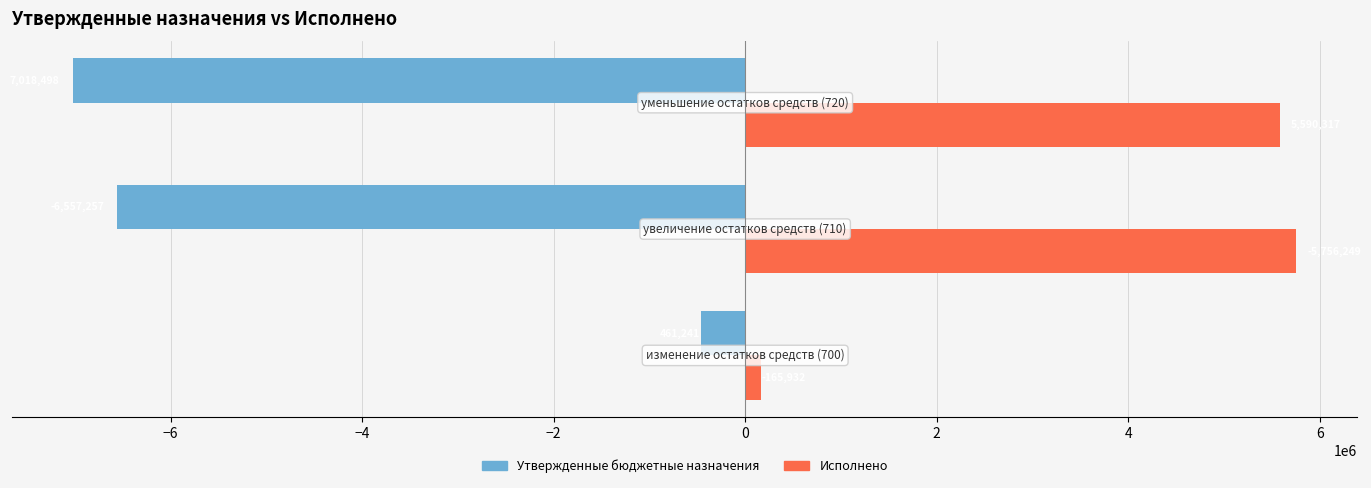

Reading left to right, transcribe all the data shown in this chart.

Утвержденные бюджетные назначения: −8=-461241.0	−6=-6557257.3	−4=-7018498.3
Исполнено: −8=165932.0	−6=5756249.0	−4=5590317.0